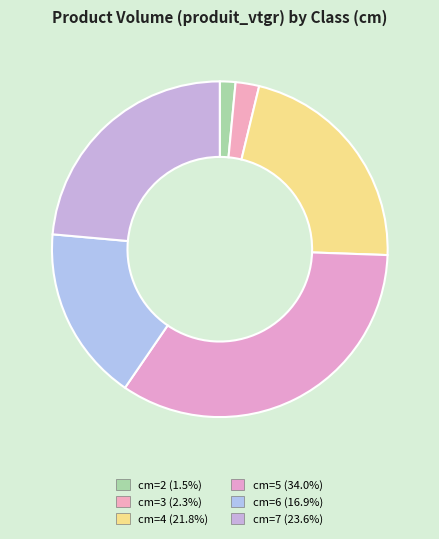

What percentage is the cm=3 slice, to the nearest percent?

2%